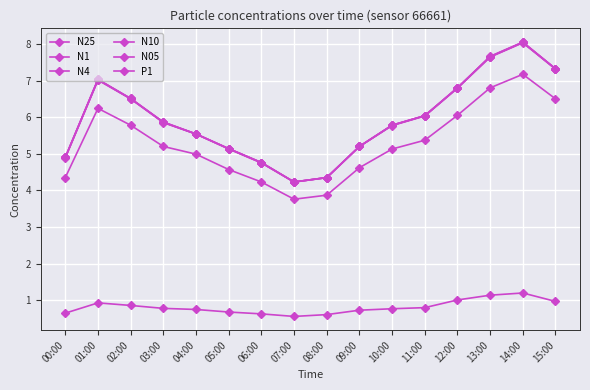

Where is N10 nearest to the value 6?

11:00